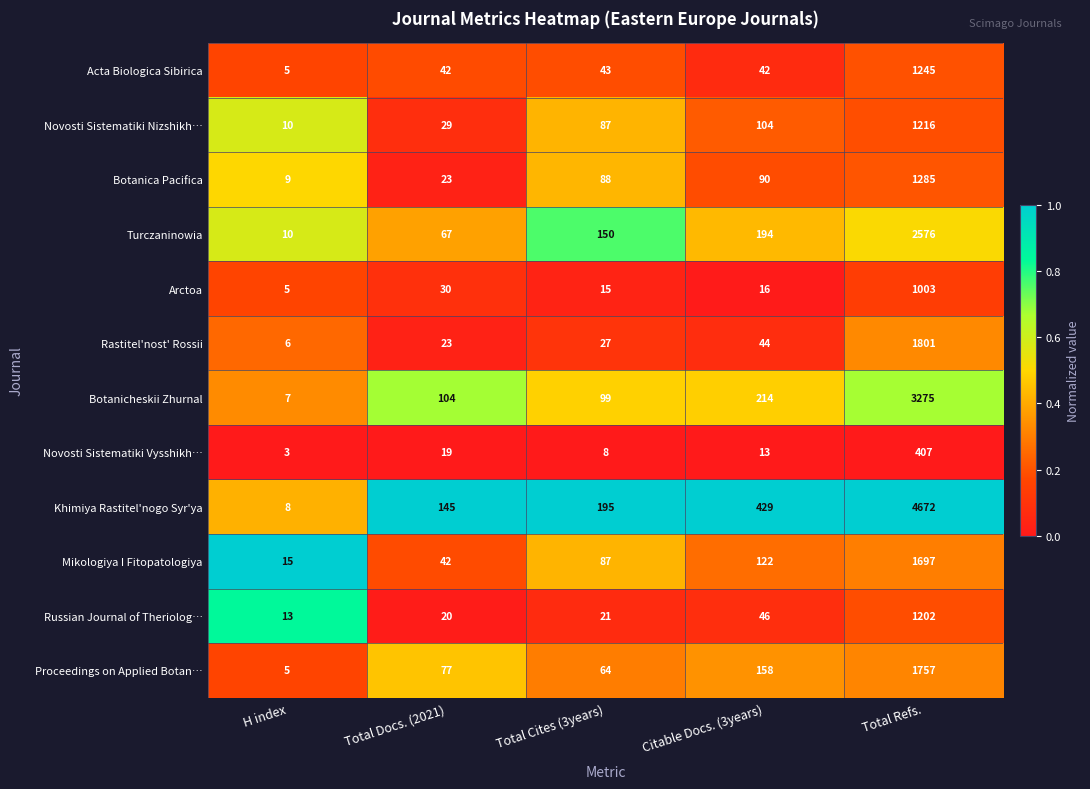

At how many categories does at least one series exceed 53?

4